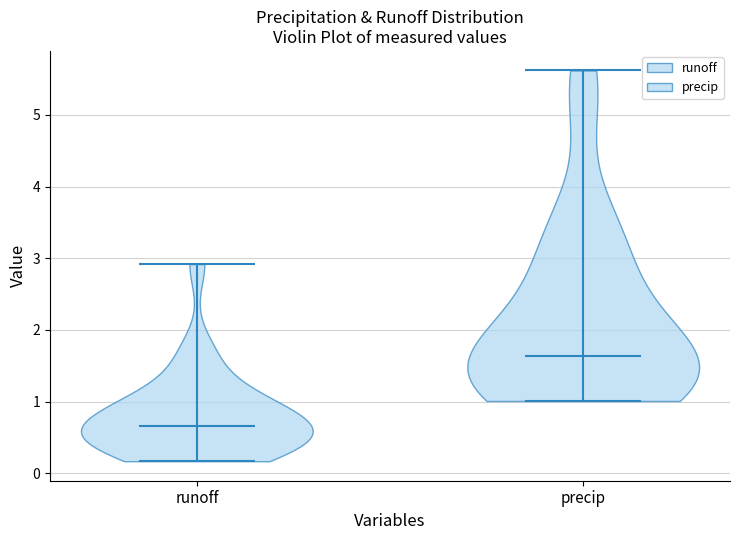

What is the highest point the violin for runoff reaches on the y-axis? The values are not printed on the chart, so give them approximately, as read against the axis.

2.9